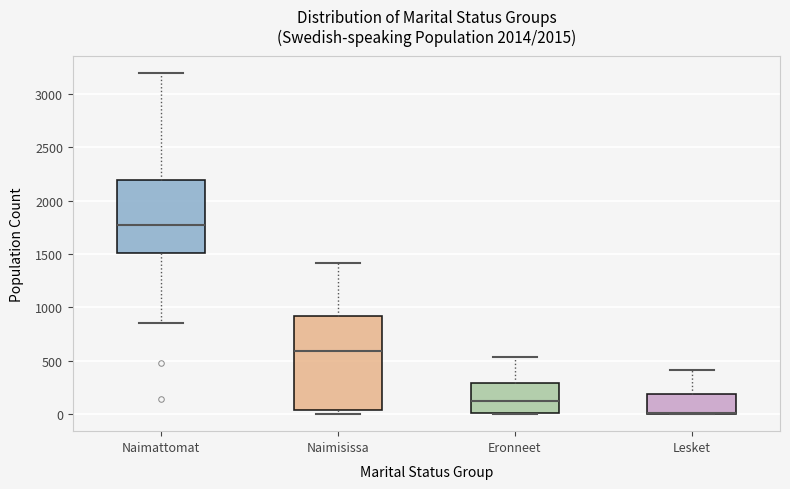

Which box is the tallest, from its lower edge to its upper edge?

Naimisissa